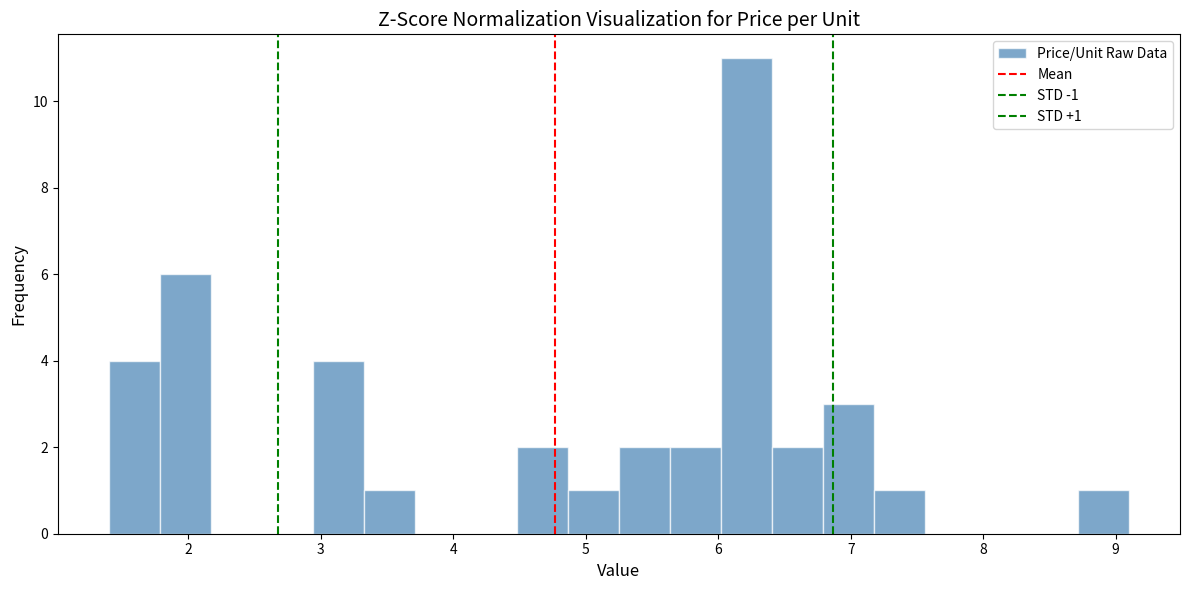

Read against the x-axis, roughly where is the centre of the tallest bar?

6.2